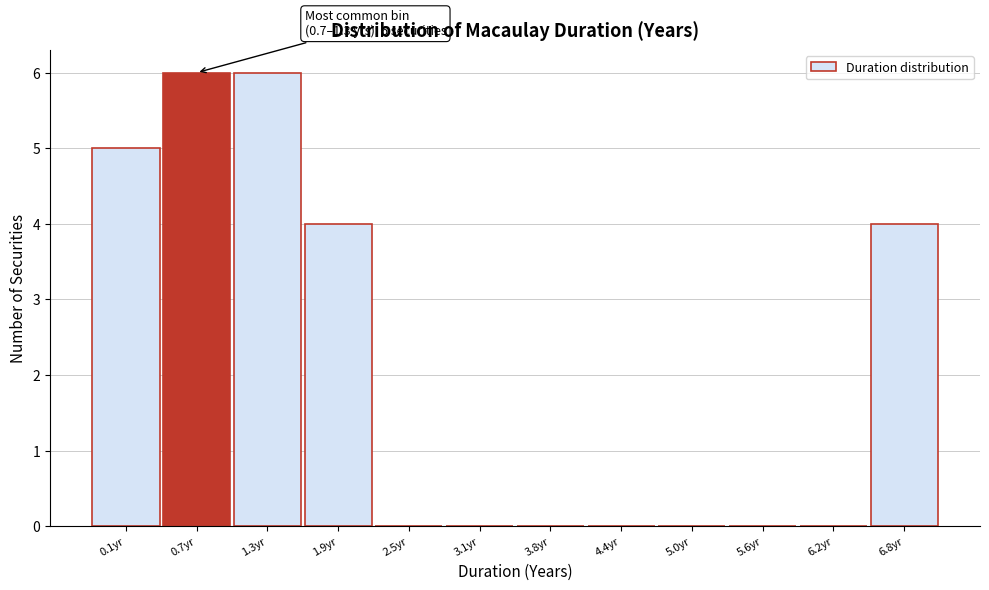

Reading left to right, transcribe all the data shown in this chart.

0.1yr=5	0.7yr=6	1.3yr=6	1.9yr=4	2.5yr=0	3.1yr=0	3.8yr=0	4.4yr=0	5.0yr=0	5.6yr=0	6.2yr=0	6.8yr=4